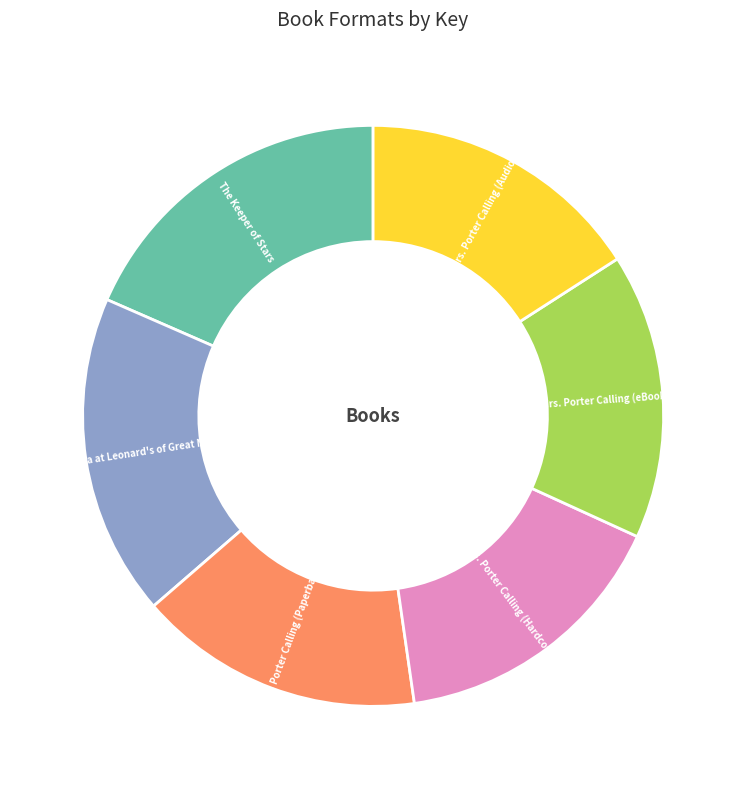

Is there any slice that represents more than half of the pie?

No